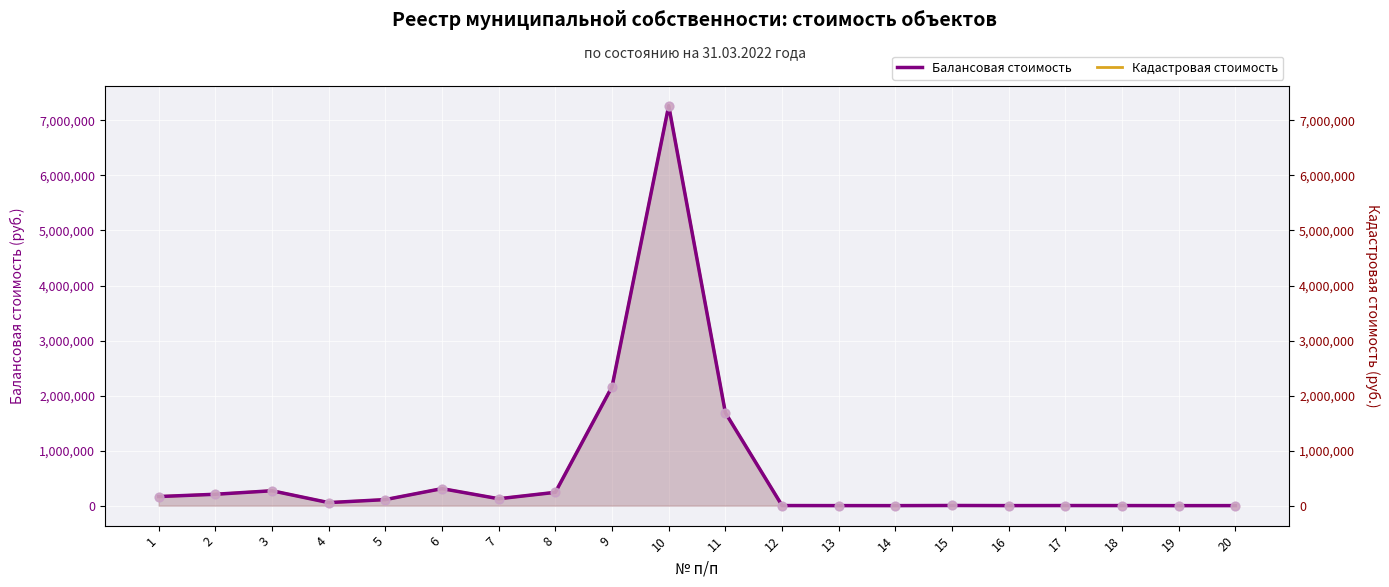

What is the total value across all series at 9?

4322192.0